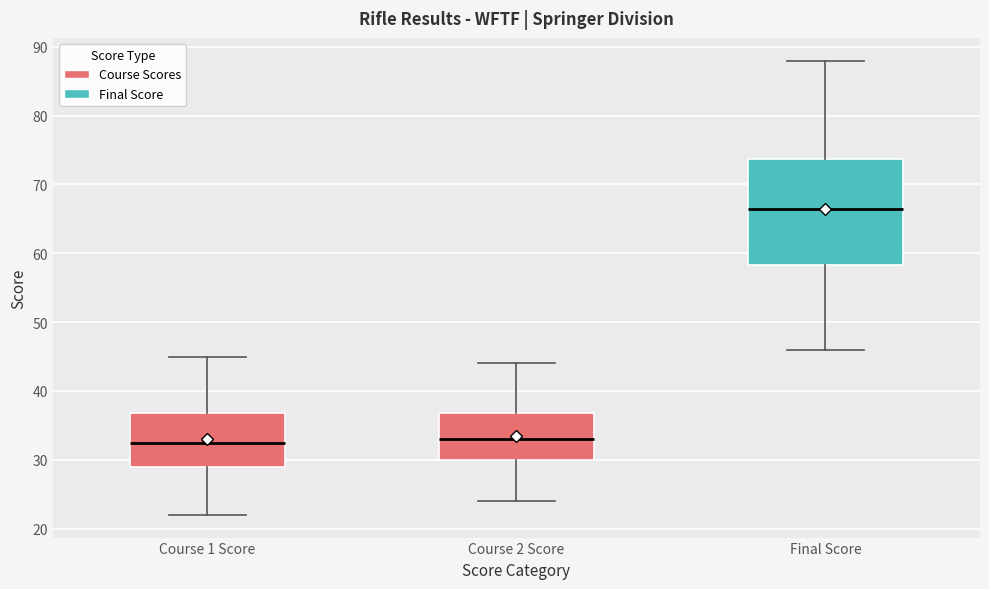

Where does the upper whisker of the box for Final Score end on the y-axis? The values are not printed on the chart, so give them approximately, as read against the axis.

88